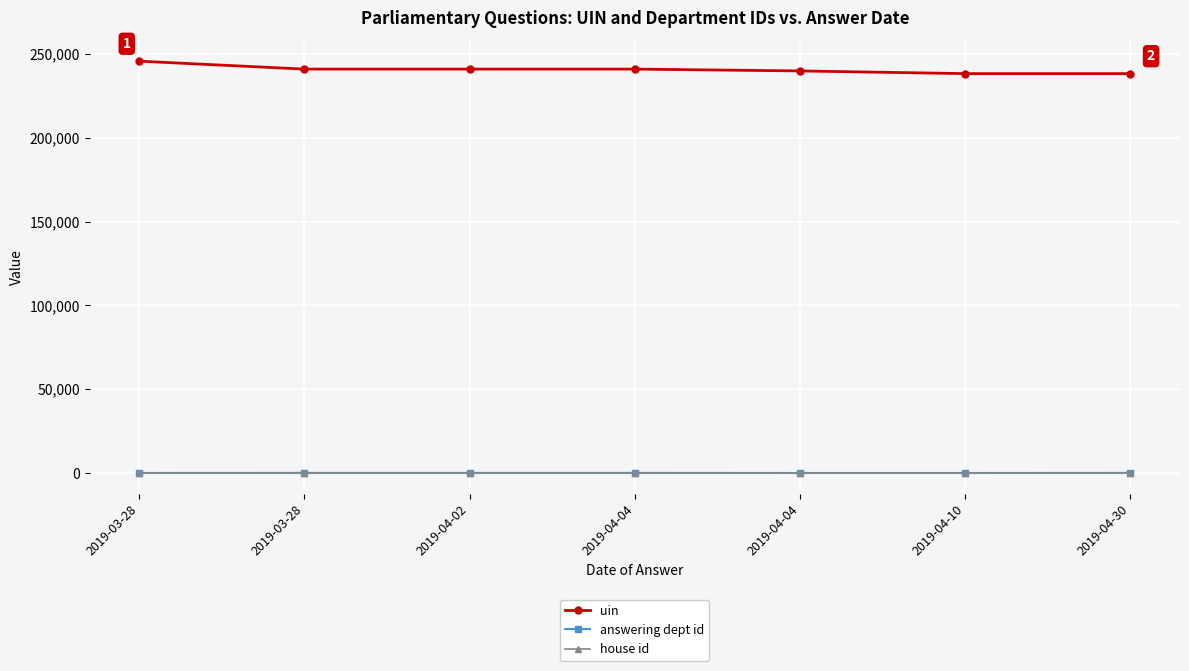

How many data points does each series have?

7